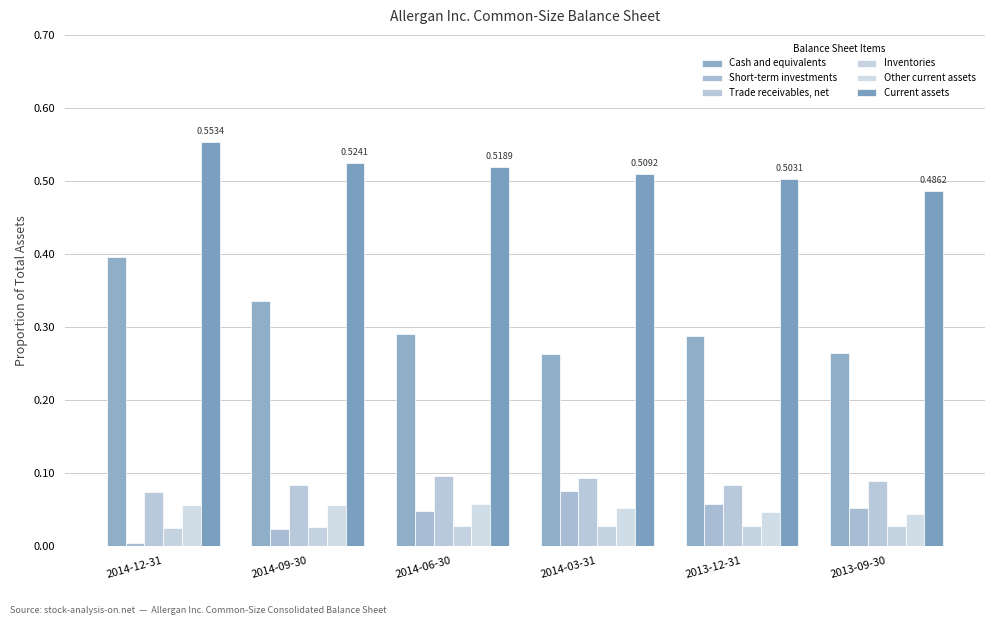

Rank the categories by Trade receivables, net value from highest to lowest.

2014-06-30, 2014-03-31, 2013-09-30, 2013-12-31, 2014-09-30, 2014-12-31